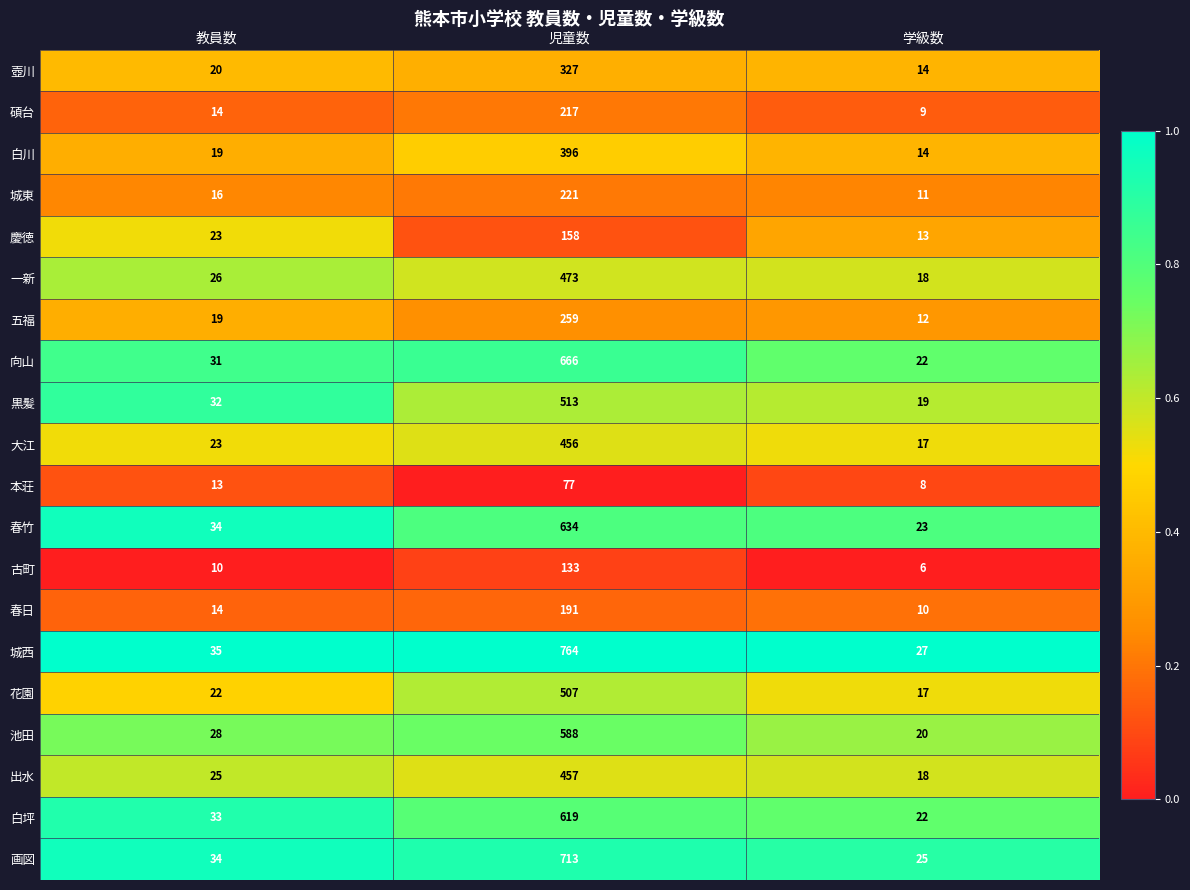

What is the sum of the 城西 values at 児童数 and 教員数?

799